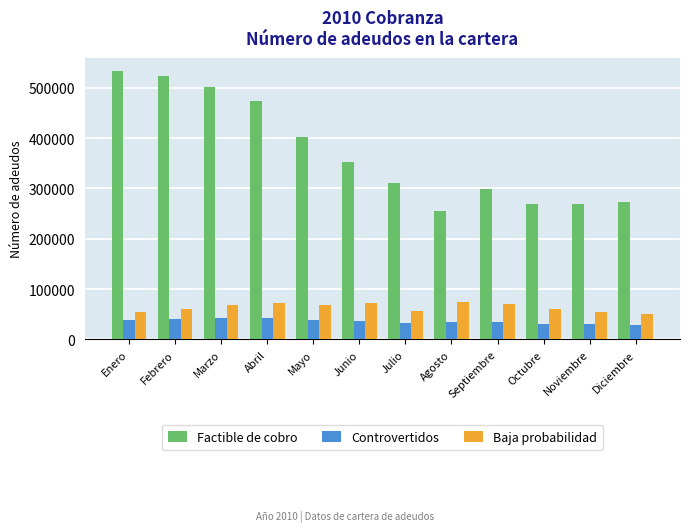

Count the number of categories in the chart.

12